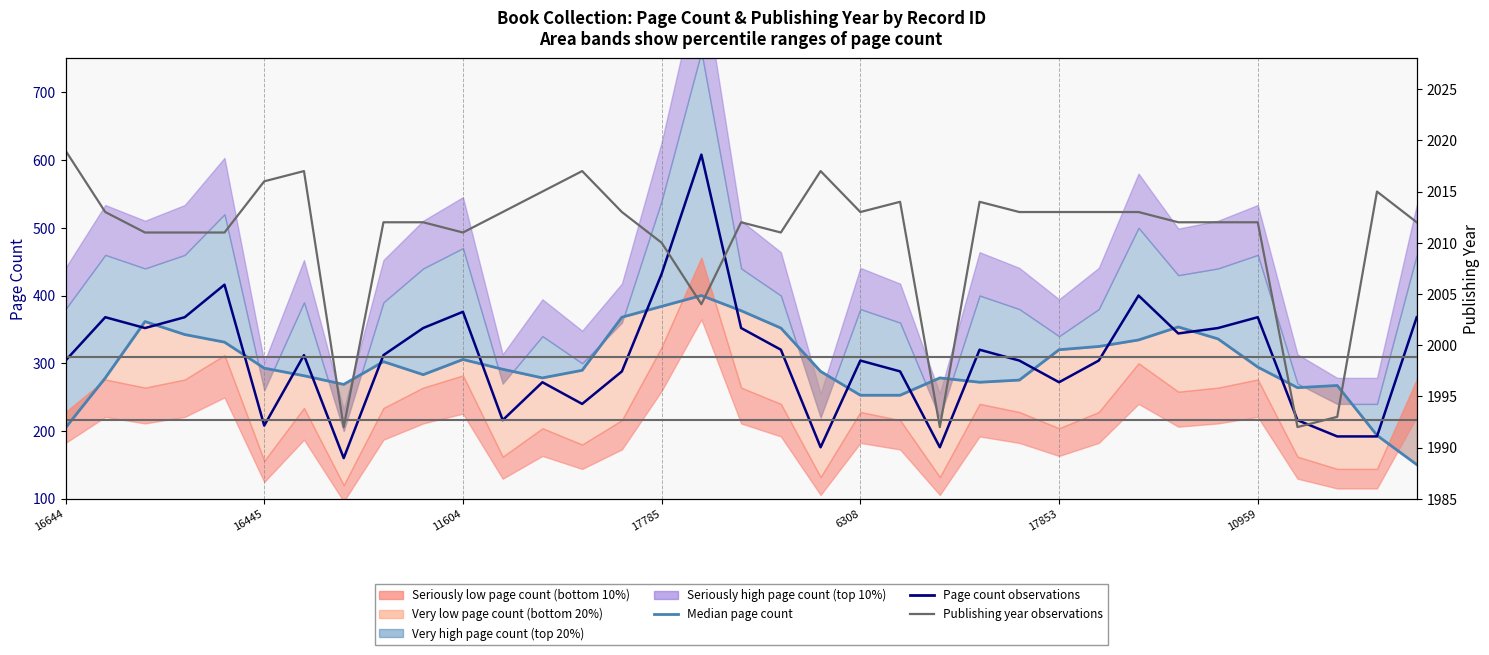

In Publishing year (observations), how many points are higher than both neighbors (excluding endpoints)?

7